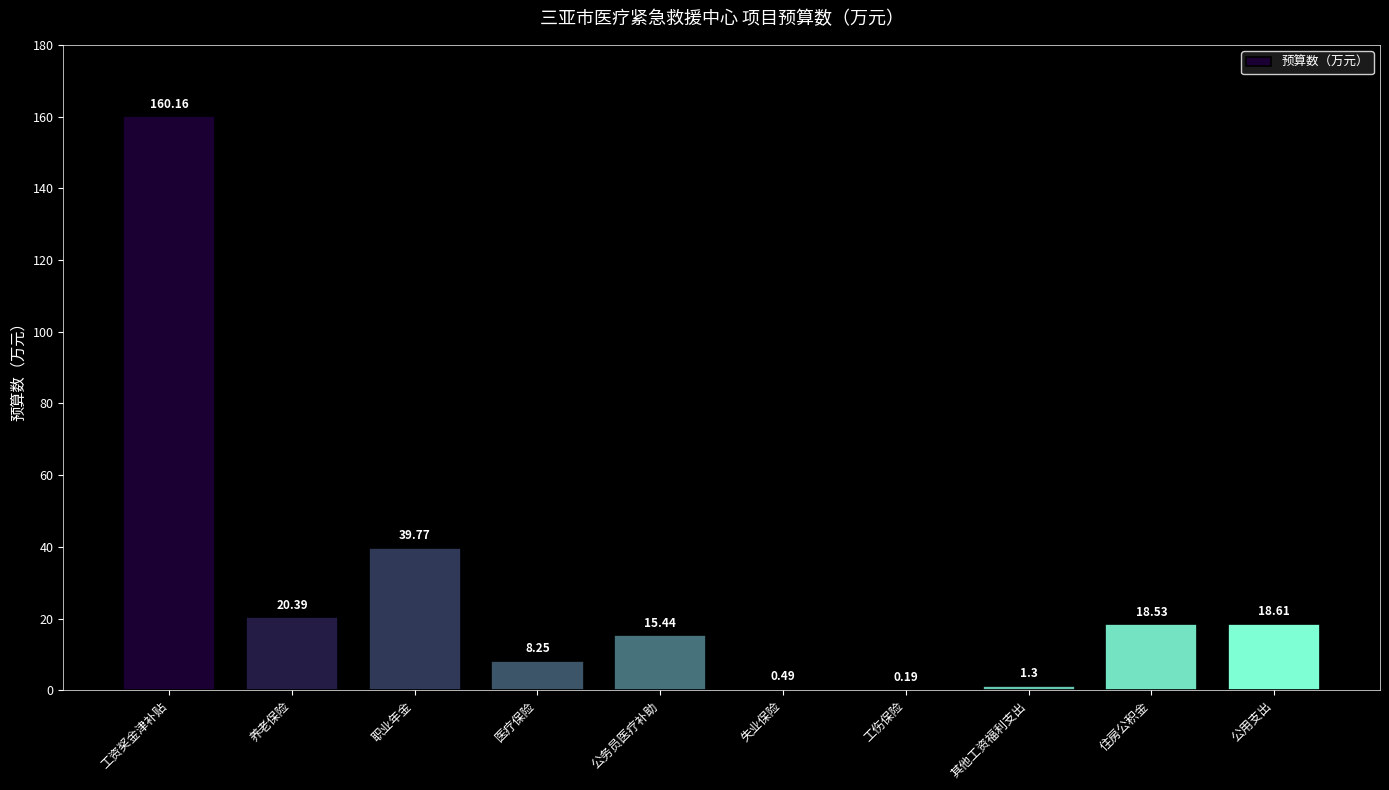

At which label does the data first exceed 18?

工资奖金津补贴